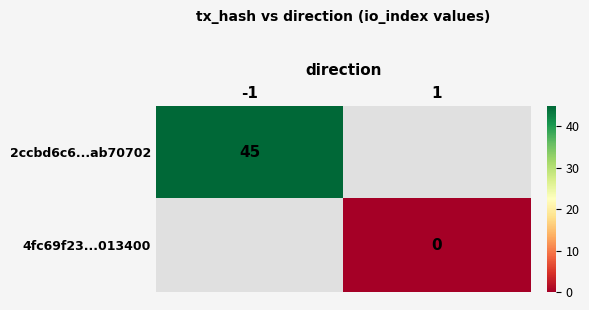

The value of 2ccbd6c6...ab70702 at -1 is 45.0. True or false?

True